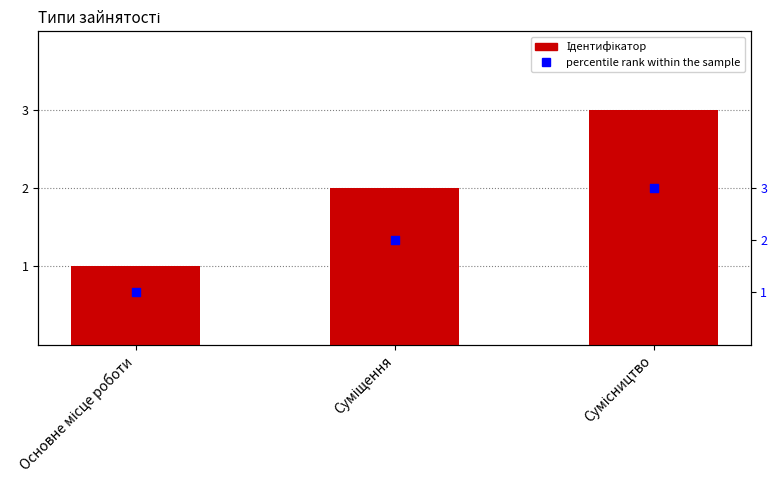

What is the change in value from Основне місце роботи to Сумісництво?

+2